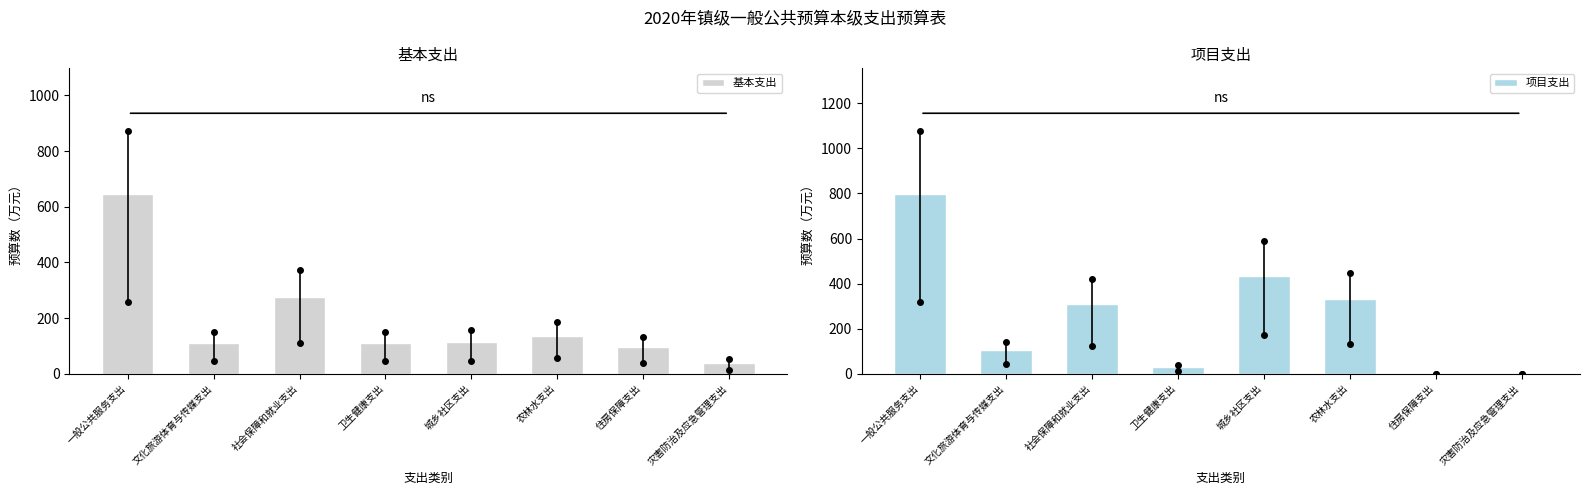

True or false: 项目支出 has a value of 104.2 at 文化旅游体育与传媒支出.

True